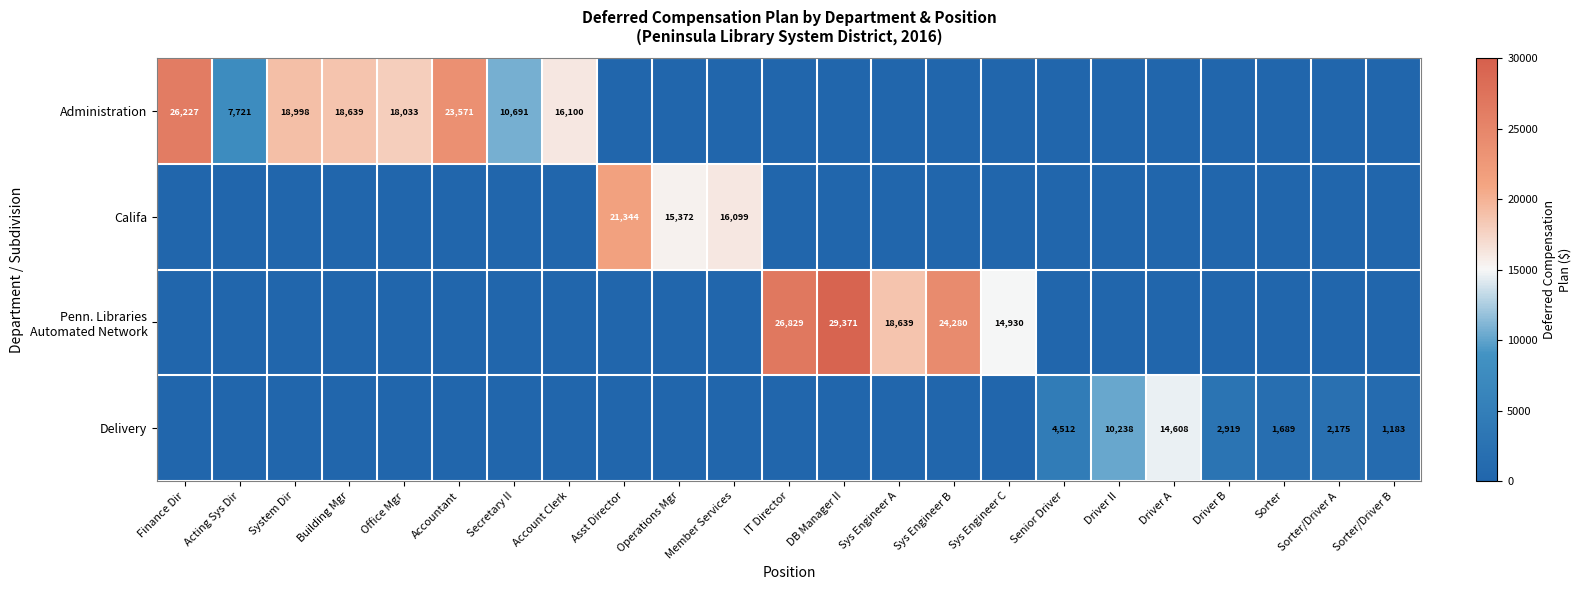

Is it true that Delivery equals 698 at Sorter/Driver B?

False